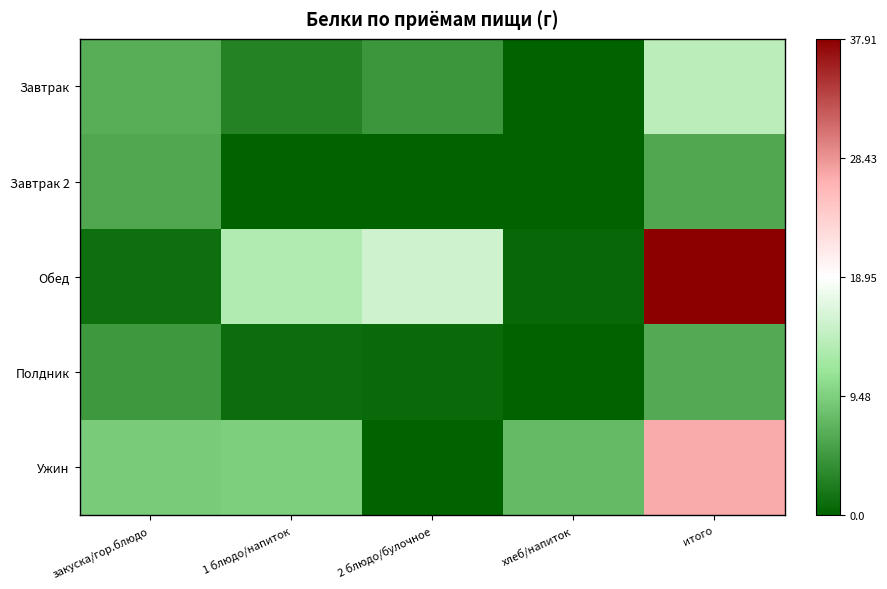

What is the spread (max minus min) of values at 2 блюдо/булочное?

15.4